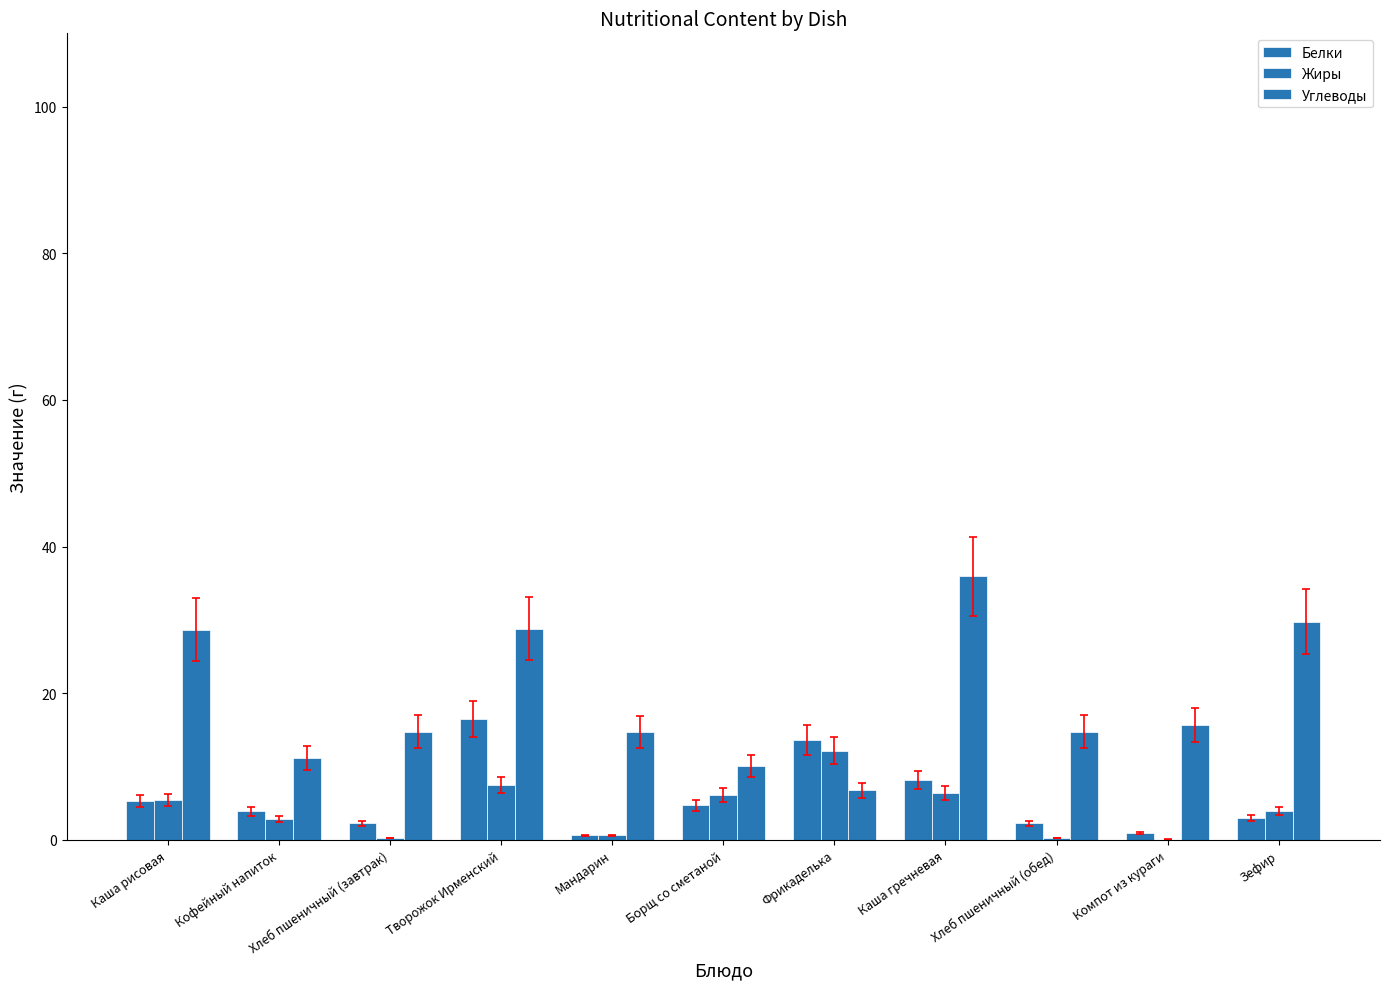

Rank the categories by Жиры value from highest to lowest.

Фрикаделька, Творожок Ирменский, Каша гречневая, Борщ со сметаной, Каша рисовая, Зефир, Кофейный напиток, Мандарин, Хлеб пшеничный (завтрак), Хлеб пшеничный (обед), Компот из кураги